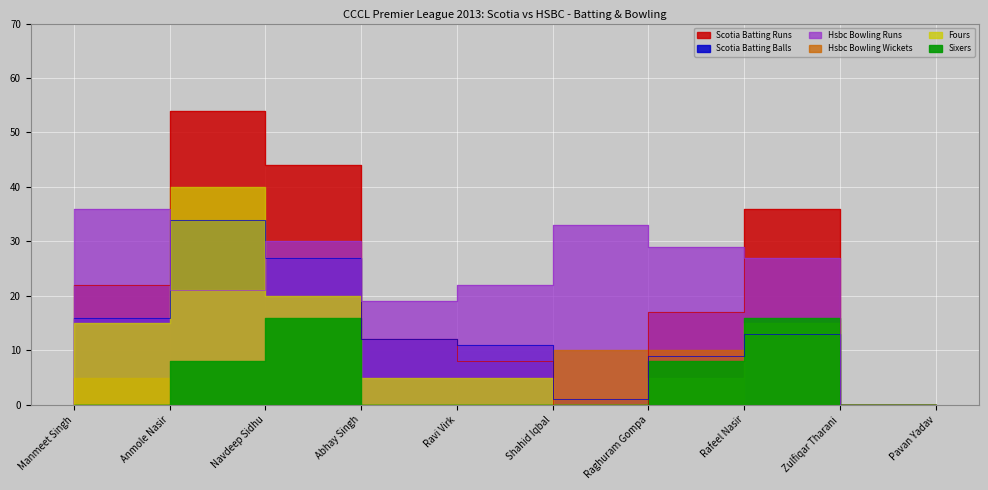

How many values in Scotia Batting Balls are above zero?

8